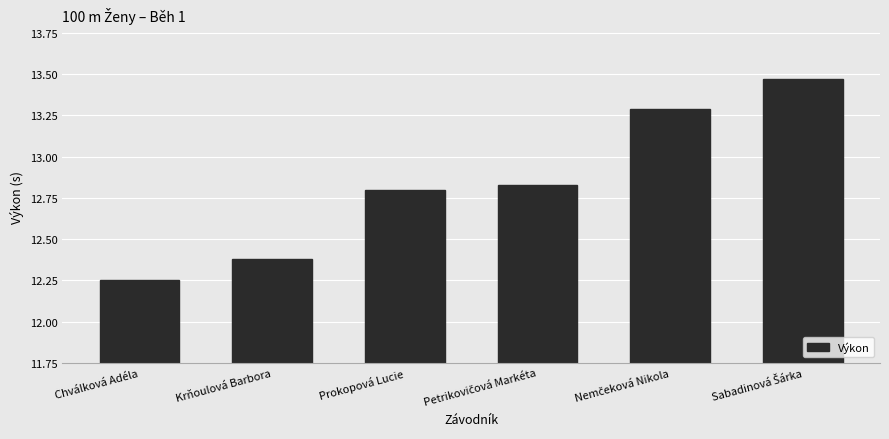

What is the label of the 1st bar from the left?

Chválková Adéla